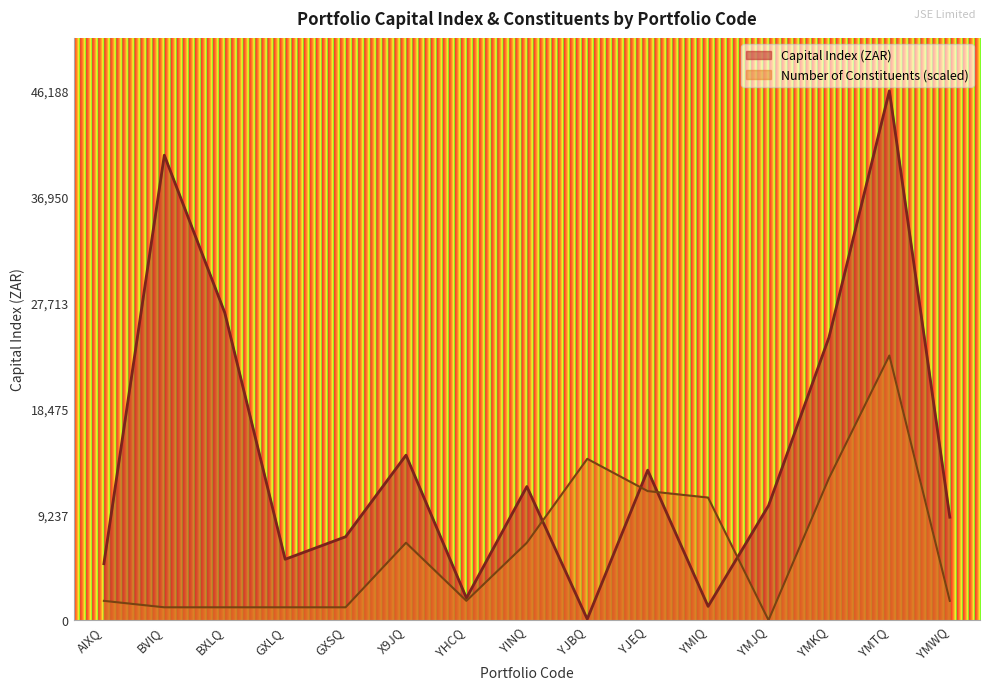

How many distinct data groups are displayed?

2